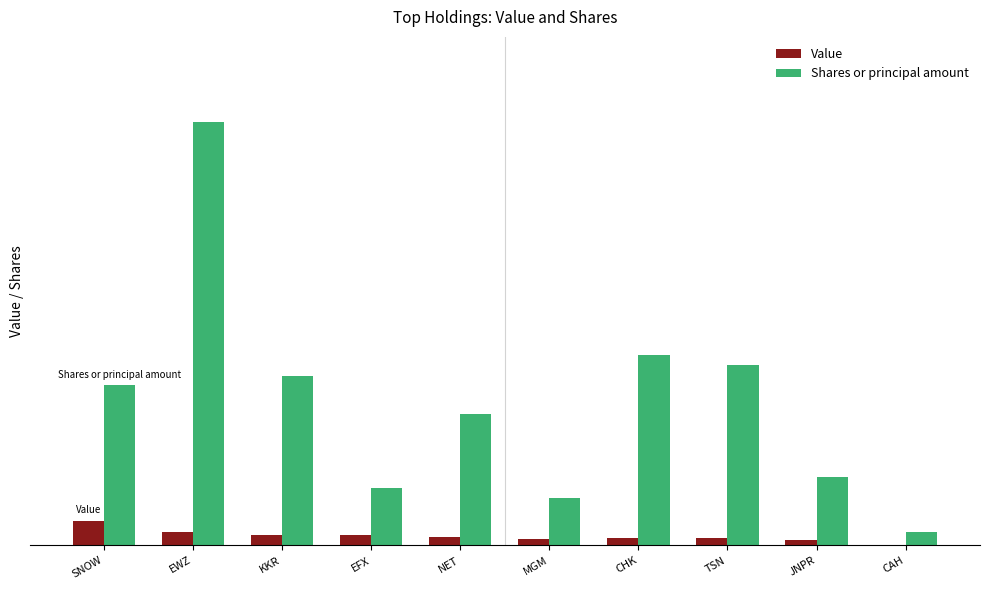

Rank the series by their maximum value, from highest to lowest.

Shares or principal amount, Value